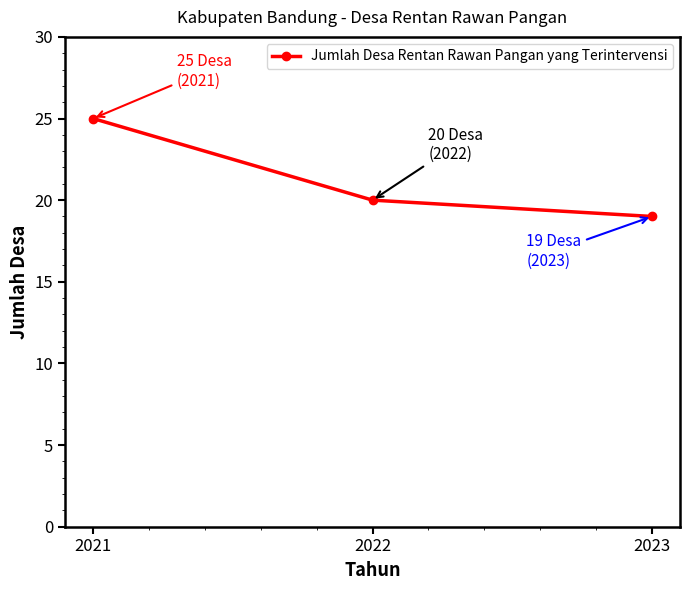

Reading left to right, what are all the values shown in this chart?

2021=25	2022=20	2023=19